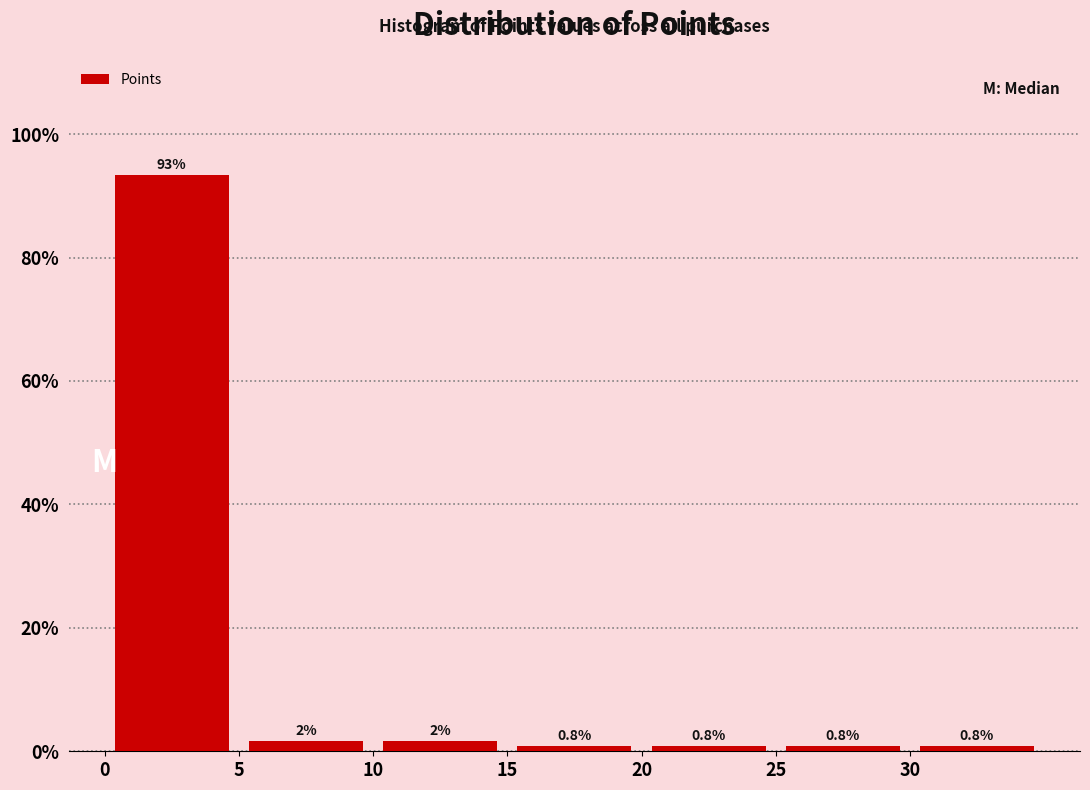

Which range on the x-axis has the tallest bar?

0 to 5